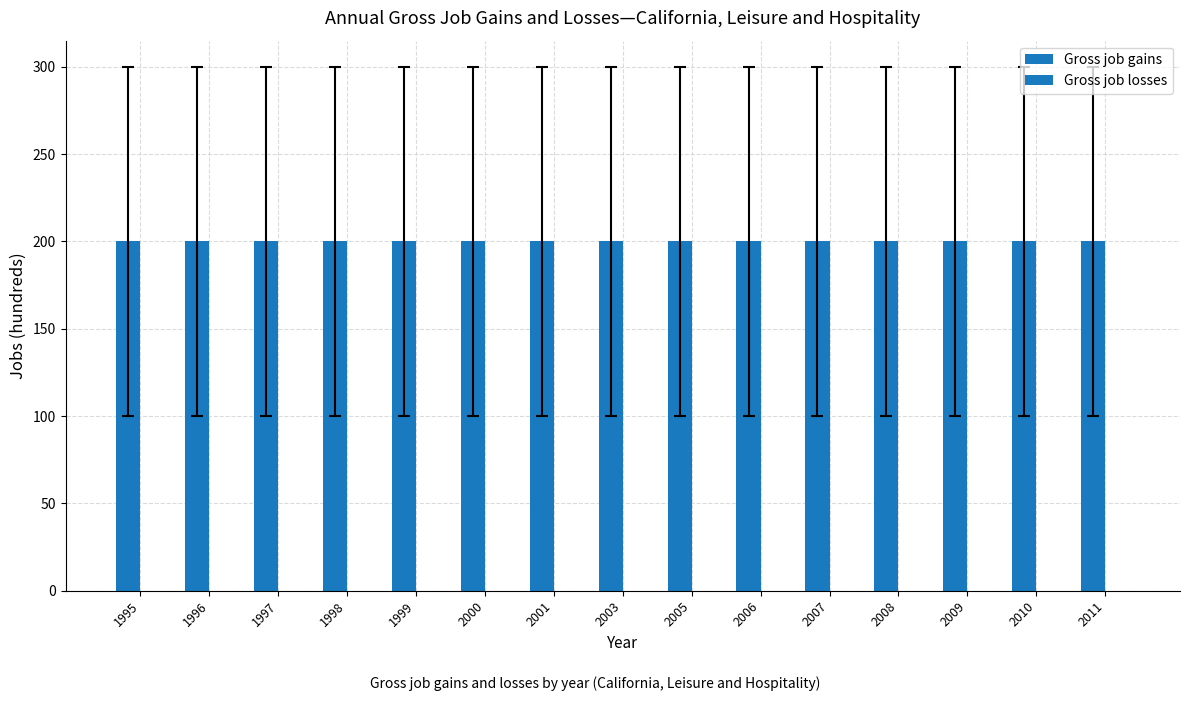

Rank the categories by Gross job gains value from highest to lowest.

1995, 1996, 1997, 1998, 1999, 2000, 2001, 2003, 2005, 2006, 2007, 2008, 2009, 2010, 2011